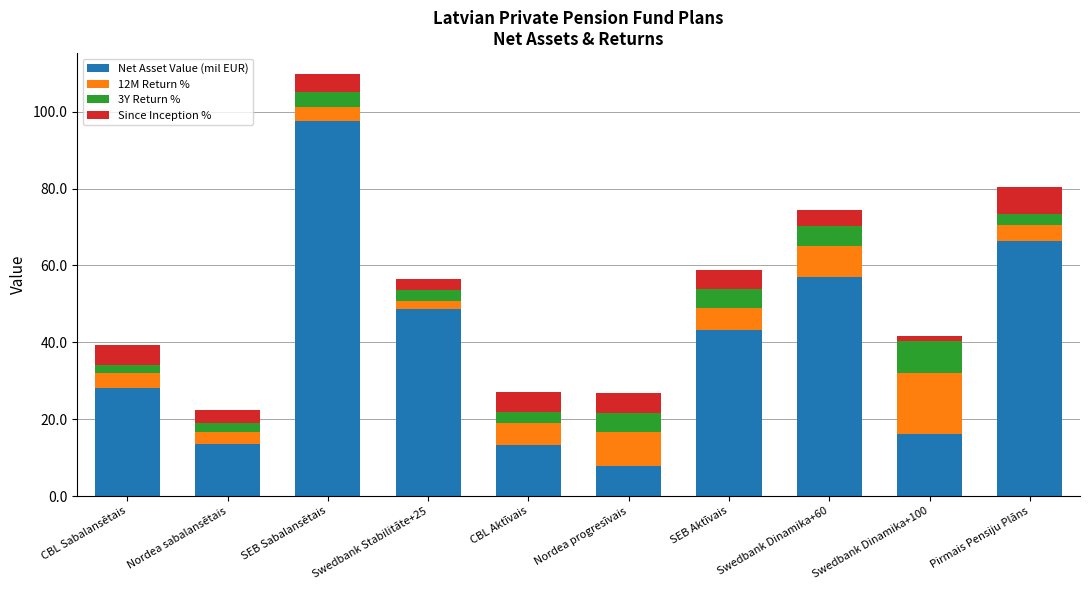

The Net Asset Value (mil EUR) series shows 8.1 at CBL Aktīvais. True or false?

False